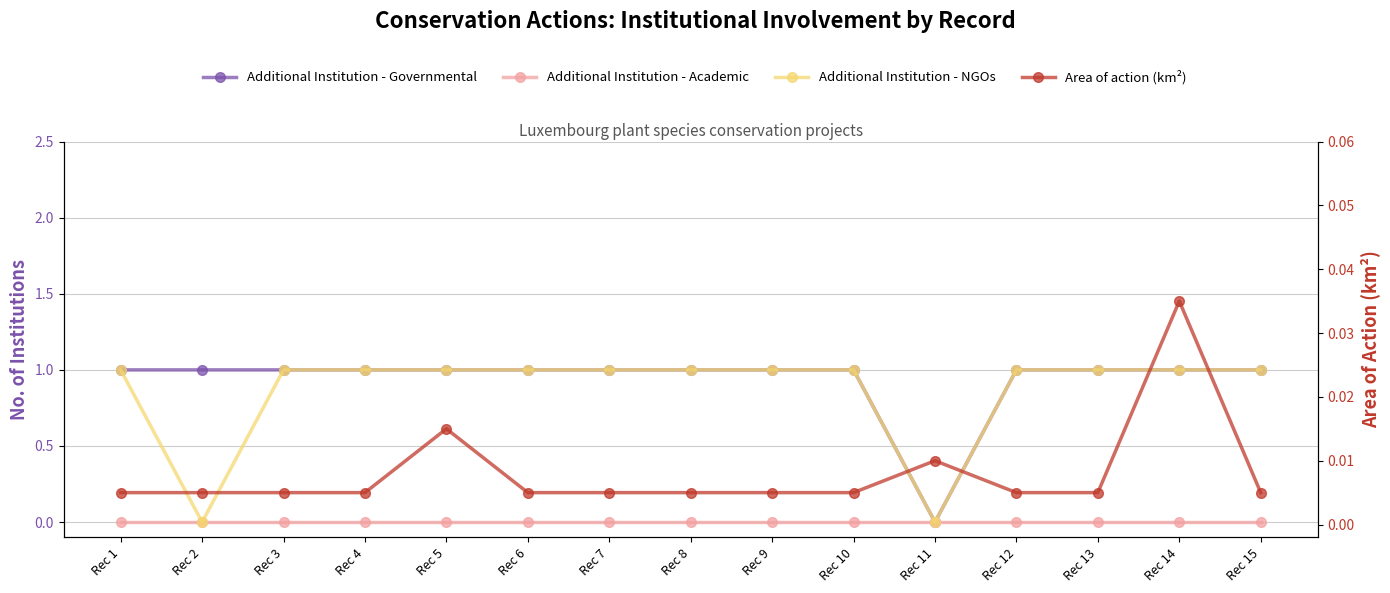

What is the maximum value for Additional Institution - Governmental?

1.0